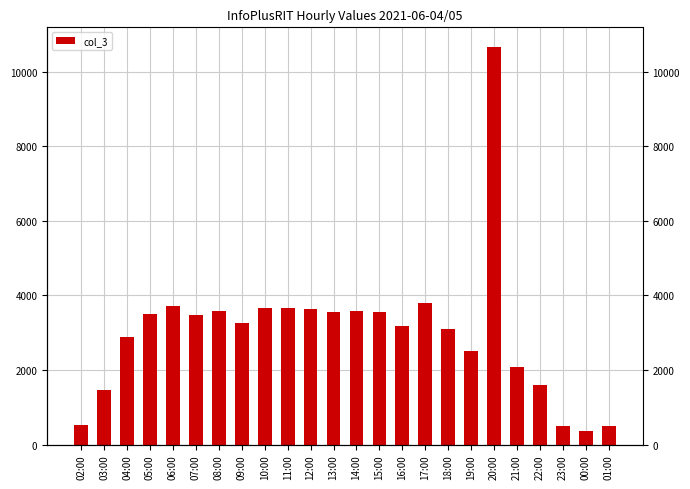

Count the number of values greater than 3464.

11